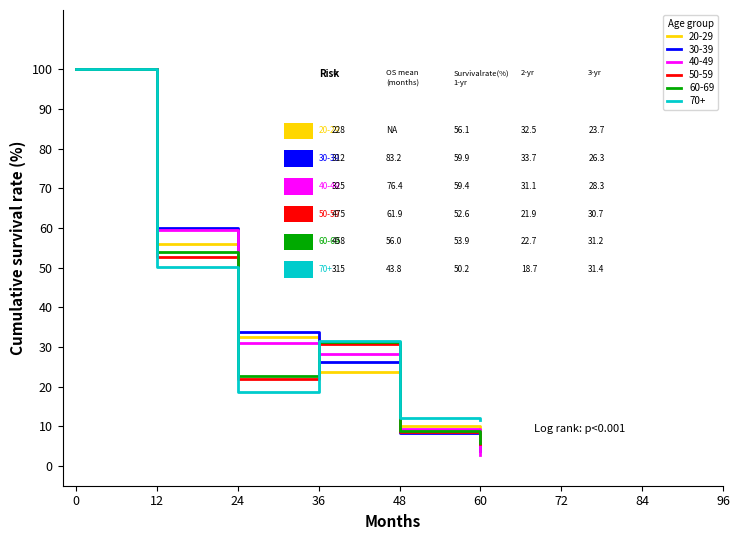

Is the value of 70+ at 60 greater than the value of 50-59 at 48?

Yes